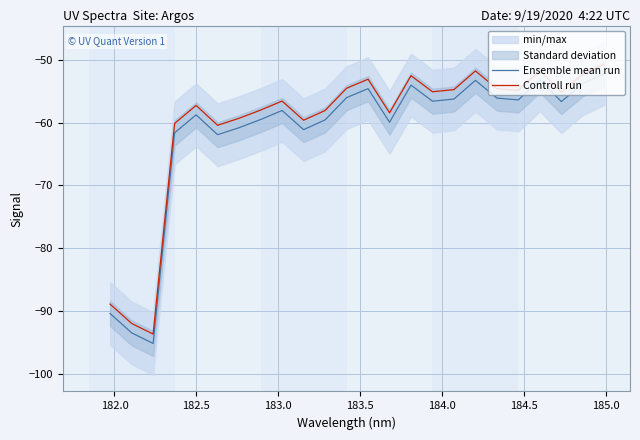

True or false: Ensemble mean run and Controll run cross at least once.

False